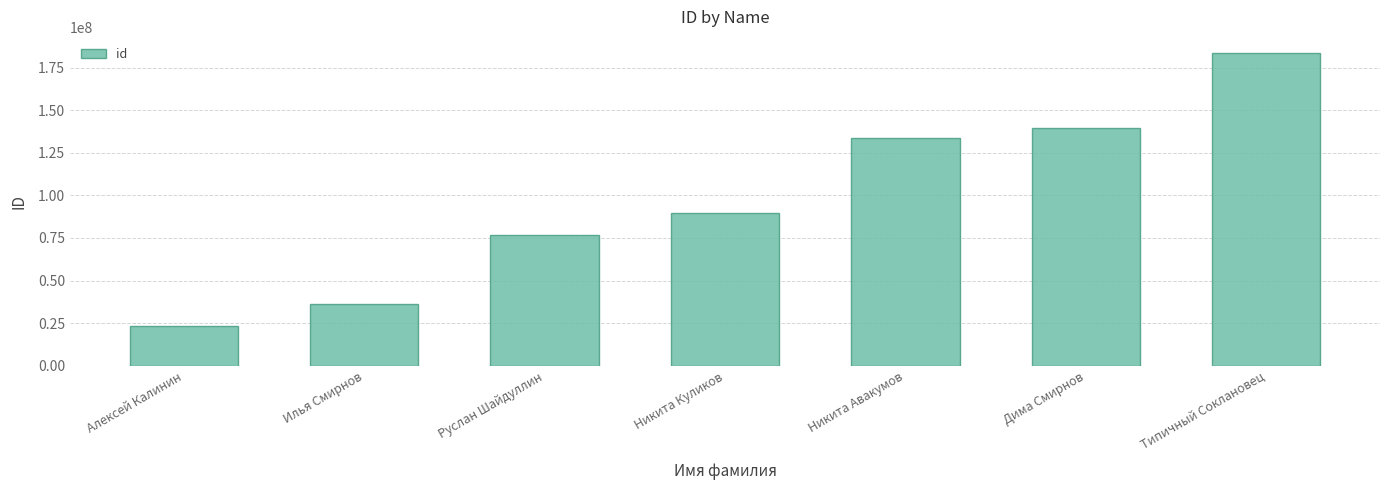

Where is the data nearest to the value 103437219?

Никита Куликов